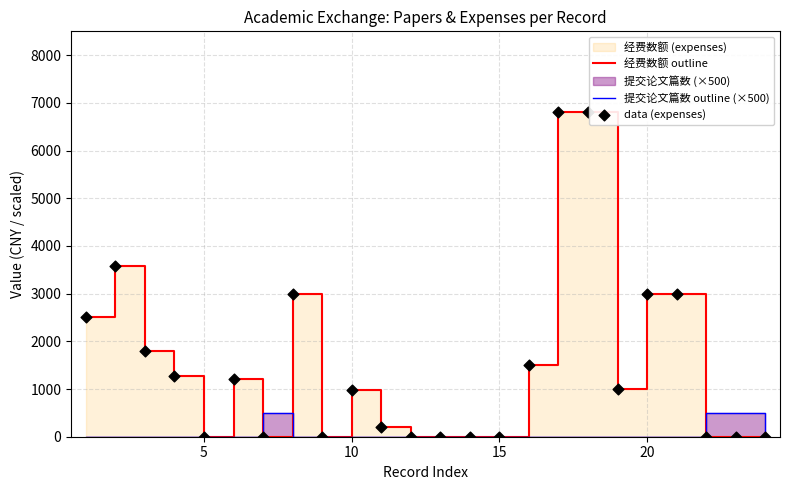

Which series has the largest Y range (max minus min)?

经费数额 outline